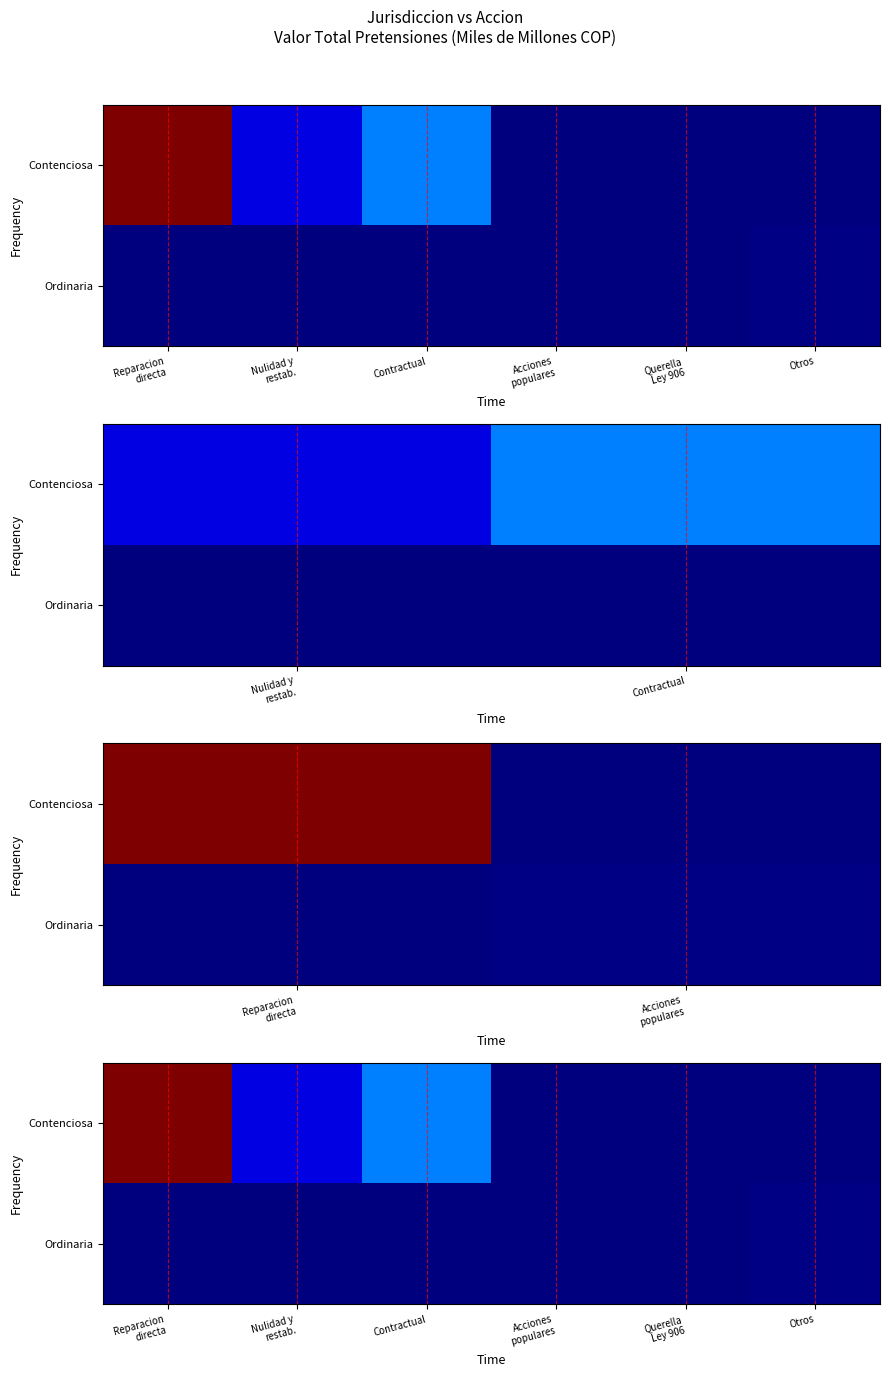

List the series in order of their peak value, lowest first.

Ordinaria, Contenciosa